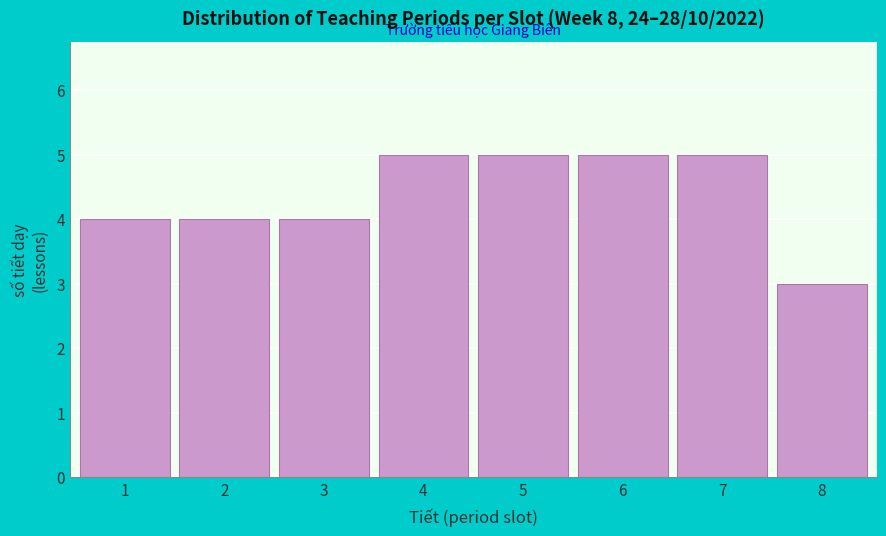

Reading right to left, list all the values displayed in this chart.

3	5	5	5	5	4	4	4